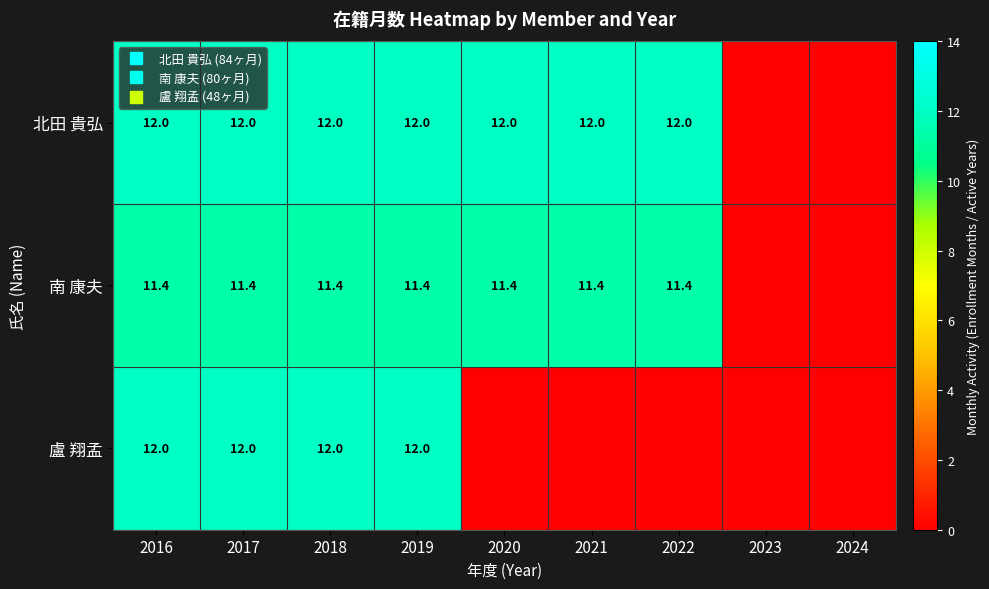

The value of 北田 貴弘 at 2020 is 4.4. True or false?

False